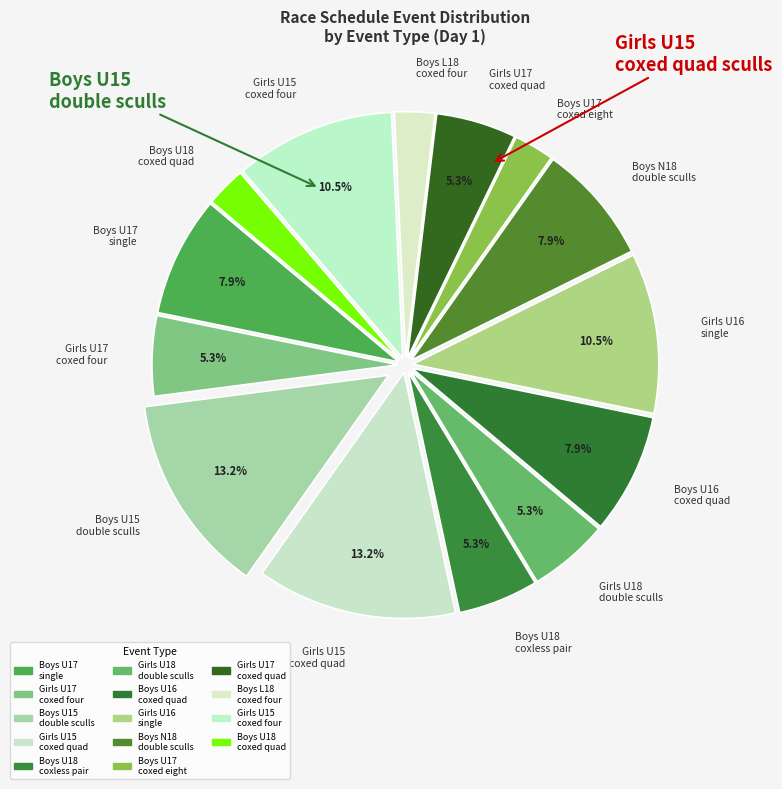

Does Boys U18 coxless pair represent more than half of the total?

No